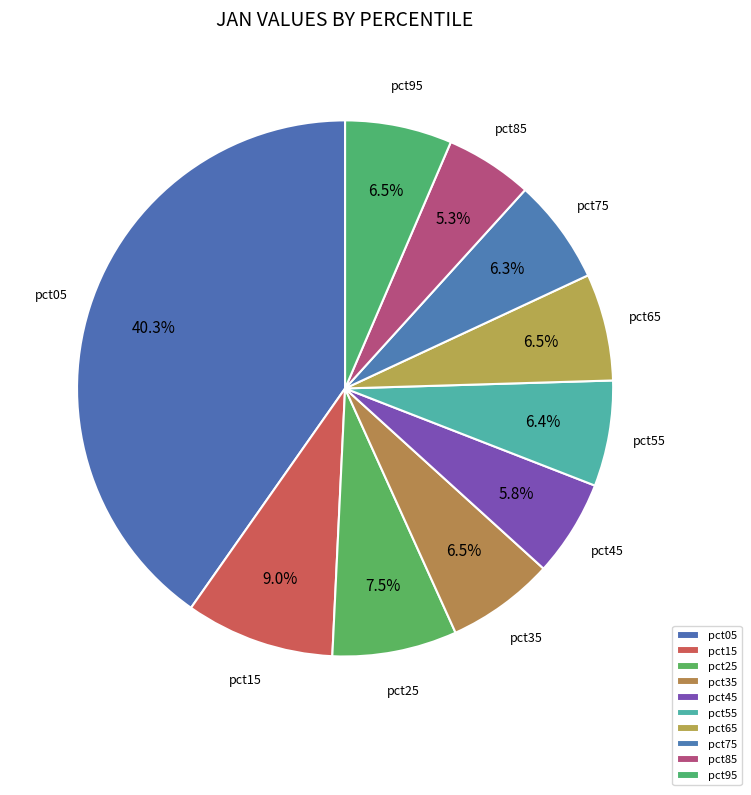

Combined, what portion of the pie is pct45 and pct25?

13.3%